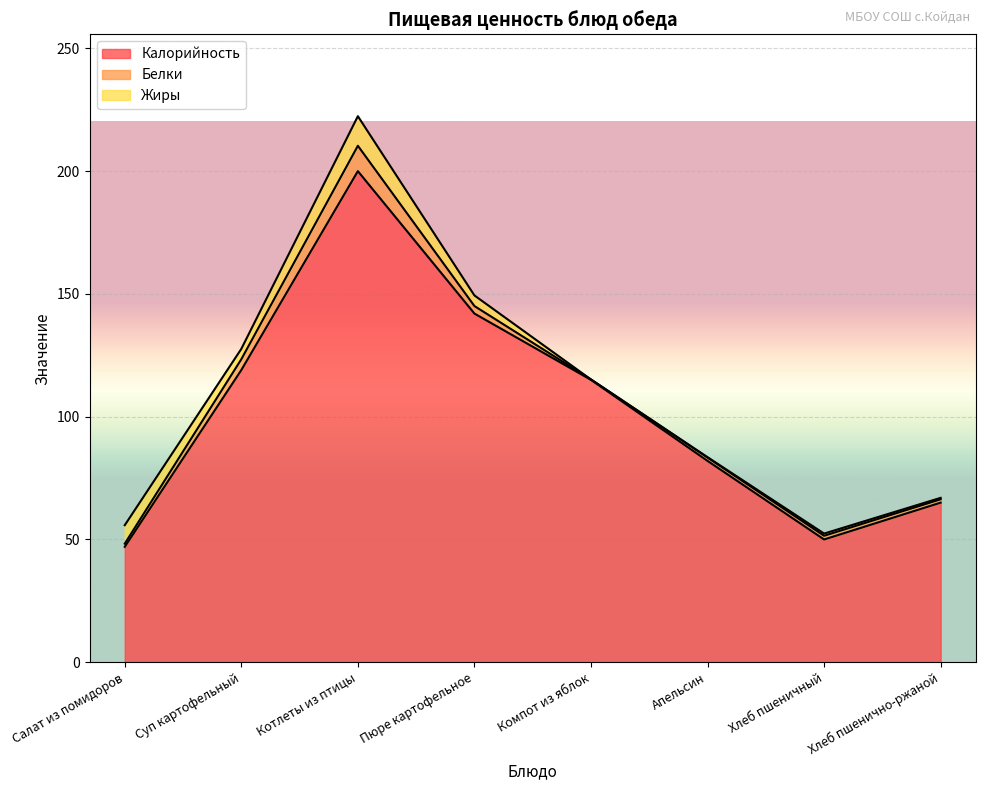

Where is Белки nearest to the value 5?

Суп картофельный